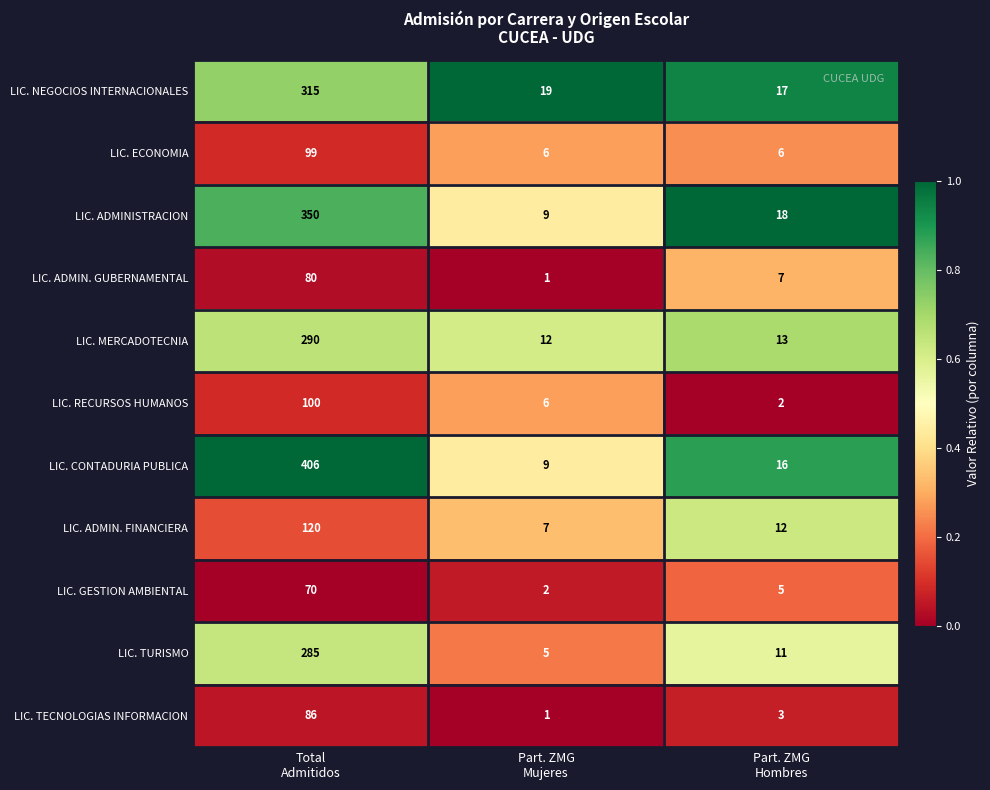

List the series in order of their peak value, lowest first.

LIC. GESTION AMBIENTAL, LIC. ADMIN. GUBERNAMENTAL, LIC. TECNOLOGIAS INFORMACION, LIC. ECONOMIA, LIC. RECURSOS HUMANOS, LIC. ADMIN. FINANCIERA, LIC. TURISMO, LIC. MERCADOTECNIA, LIC. NEGOCIOS INTERNACIONALES, LIC. ADMINISTRACION, LIC. CONTADURIA PUBLICA